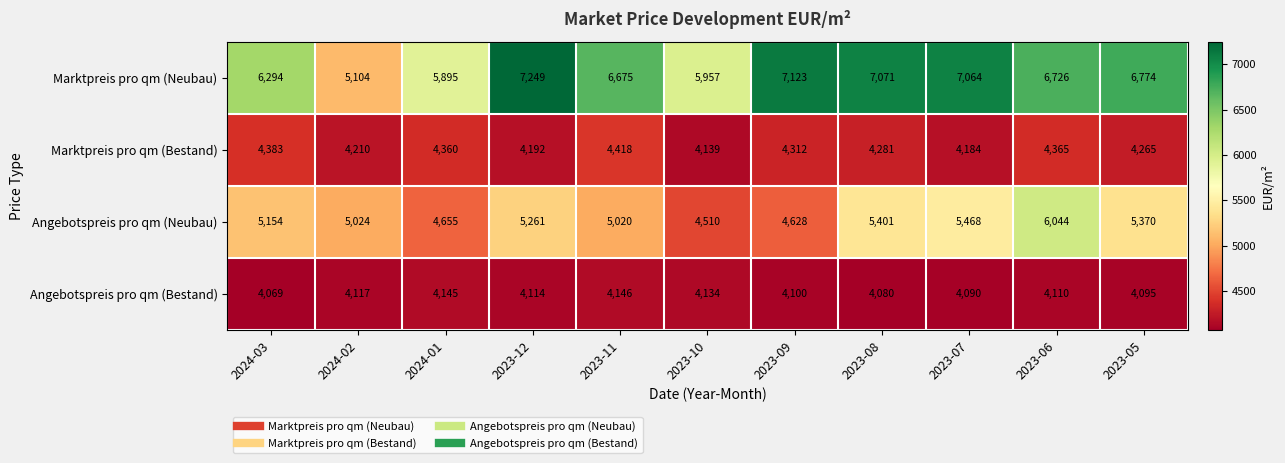

What is the difference between the maximum and minimum values in the Angebotspreis pro qm (Bestand) series?

77